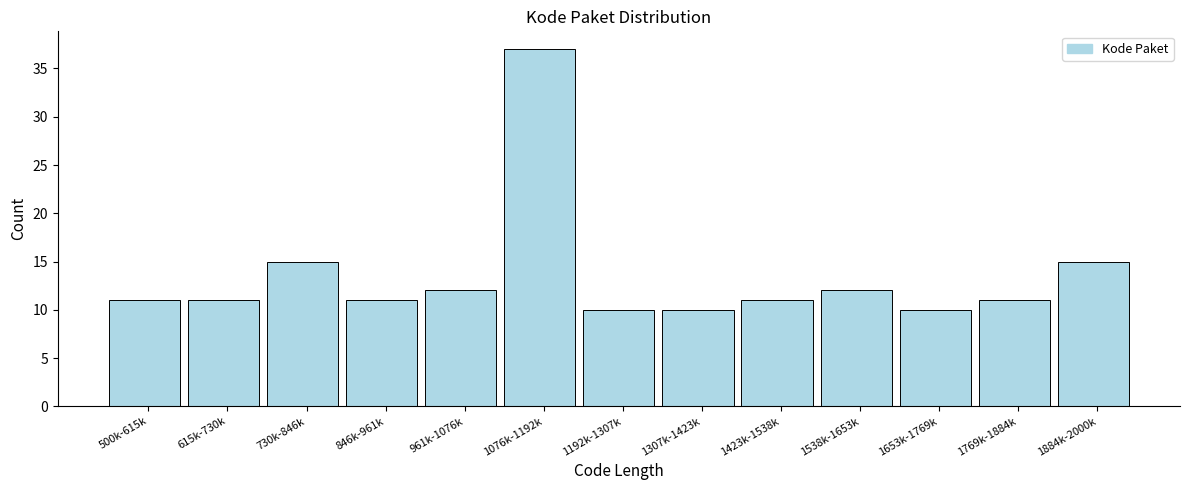

Reading left to right, what are all the values shown in this chart?

500k-615k=11	615k-730k=11	730k-846k=15	846k-961k=11	961k-1076k=12	1076k-1192k=37	1192k-1307k=10	1307k-1423k=10	1423k-1538k=11	1538k-1653k=12	1653k-1769k=10	1769k-1884k=11	1884k-2000k=15